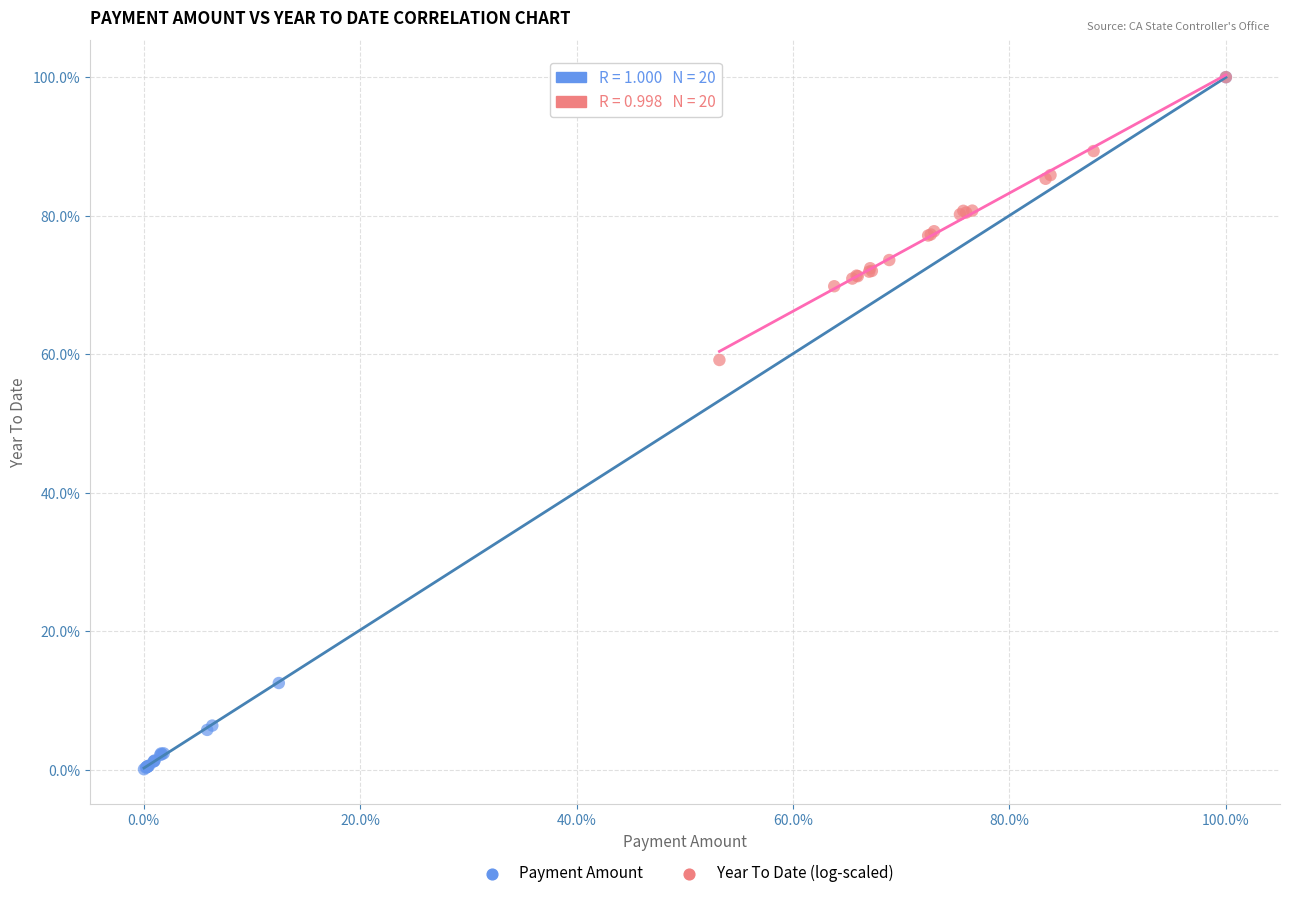

What are all the series names shown in the legend?

Payment Amount, Year To Date (log-scaled)